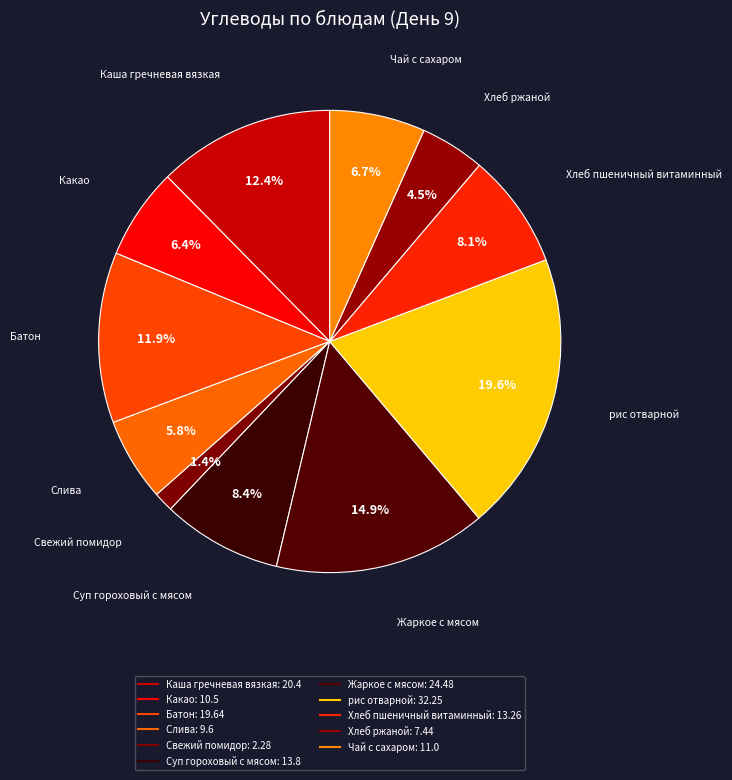

What is the largest slice in the pie chart?

рис отварной